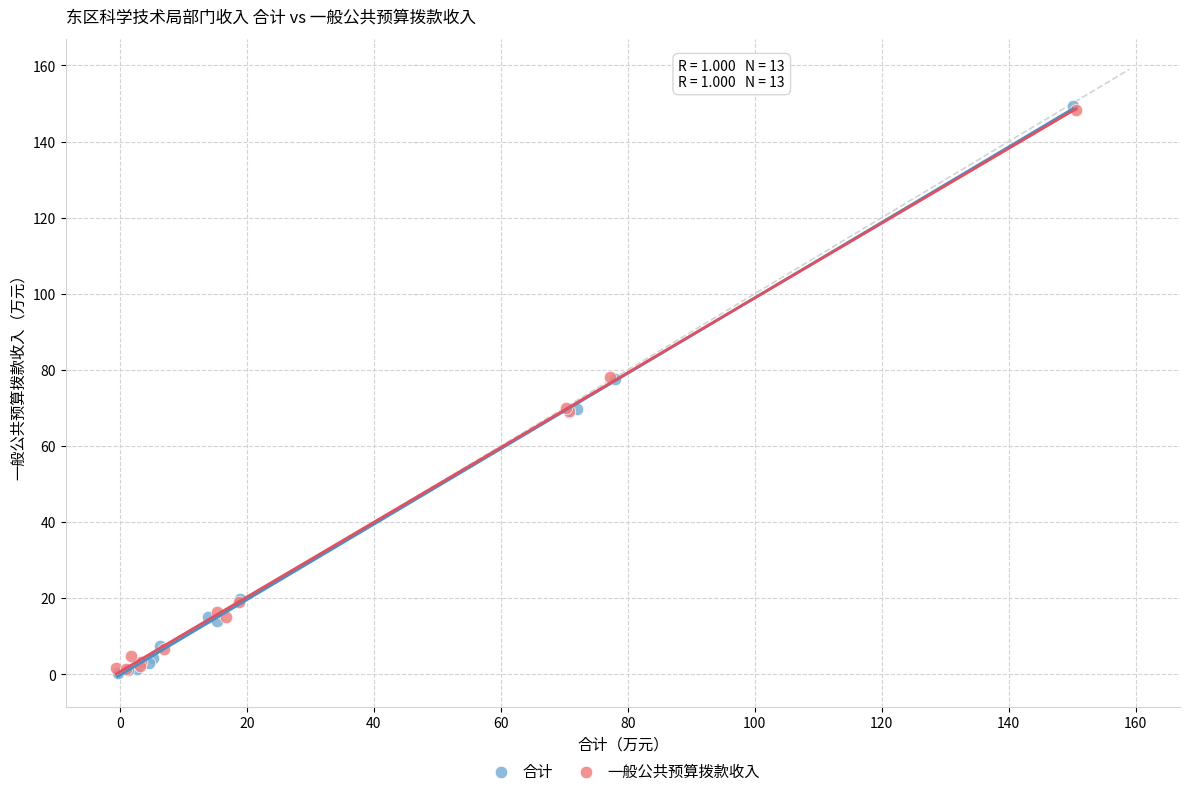

Which series has the widest spread of Y values?

合计